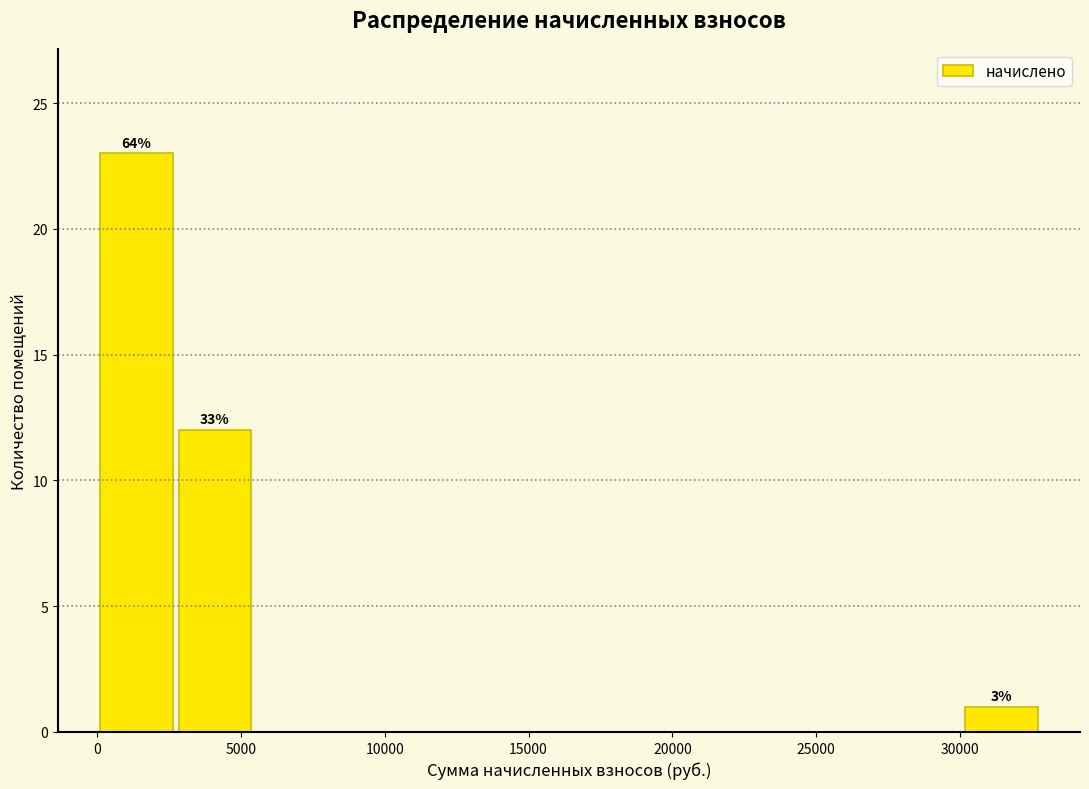

Over which range of the x-axis is the bar tallest?

0 to 2500